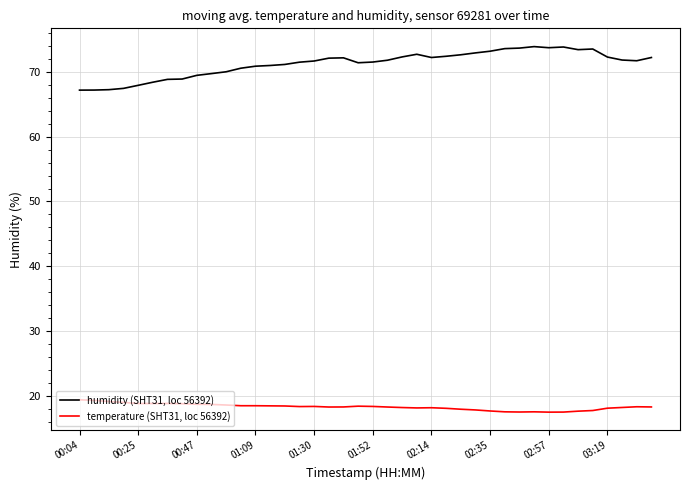

True or false: temperature (SHT31, loc 56392) and humidity (SHT31, loc 56392) intersect in this chart.

False